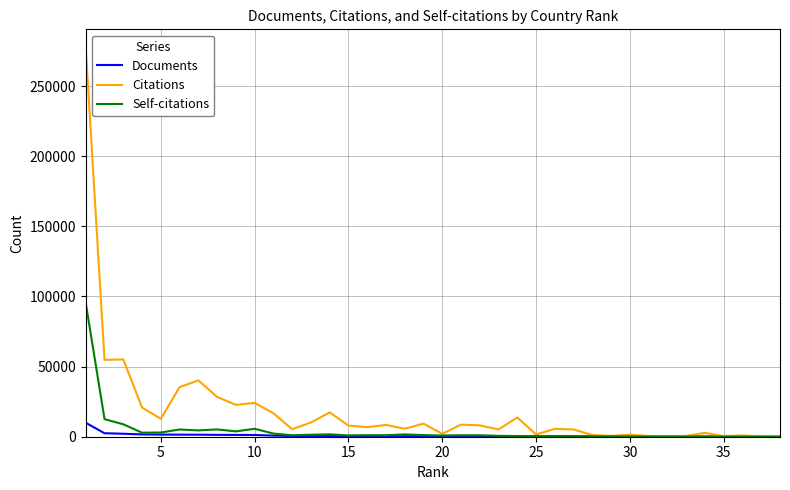

What is the sum of all Citations values?

717727